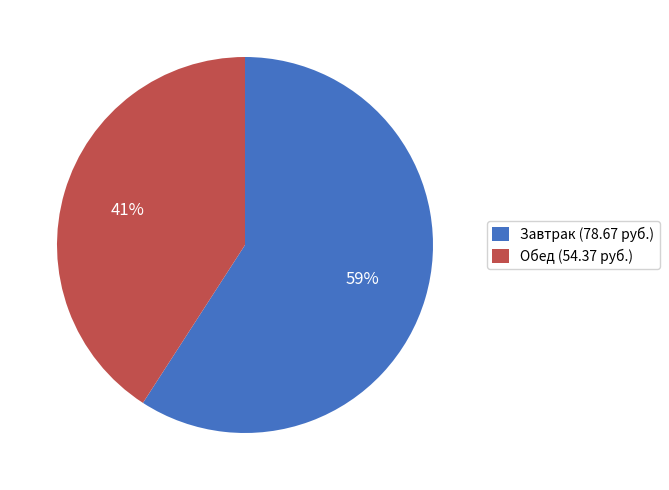

To the nearest percent, what percentage of the pie is Завтрак (78.67 руб.)?

59%